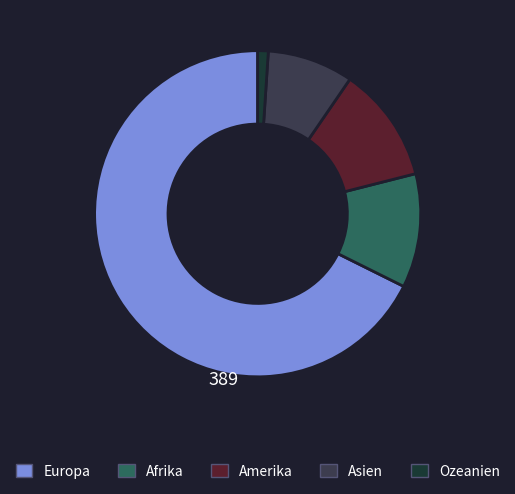

Do Europa and Ozeanien together represent more than half of the pie?

Yes